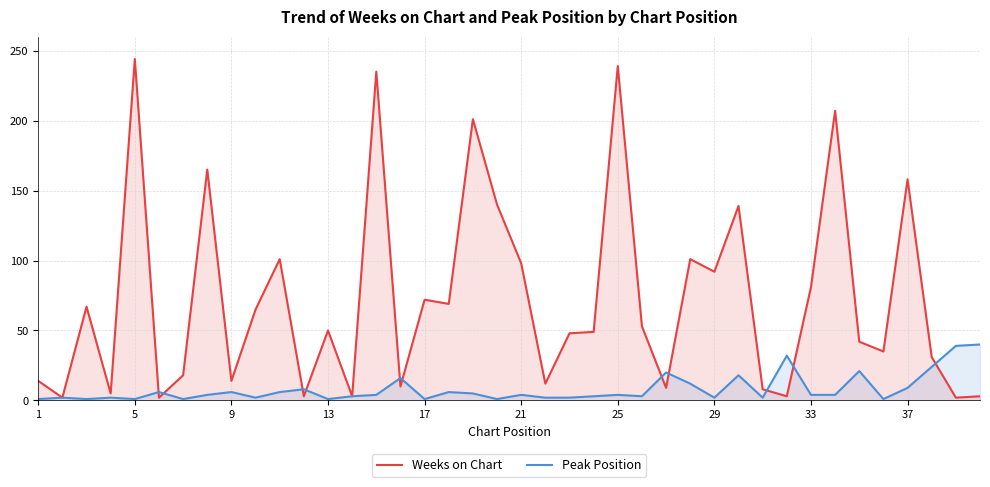

Is it true that Peak Position equals 4 at 33?

True